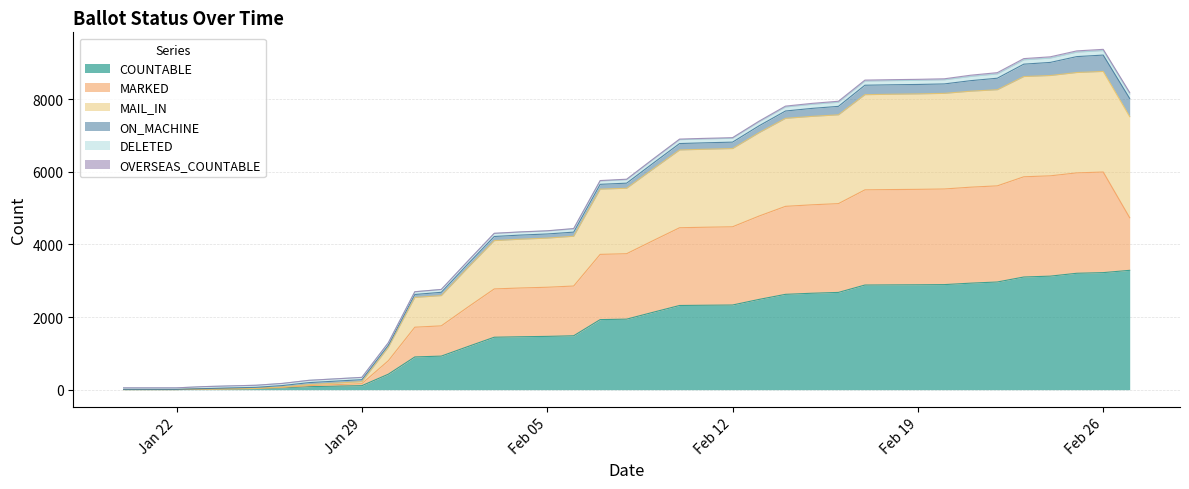

What is the highest value of the COUNTABLE series?

3286